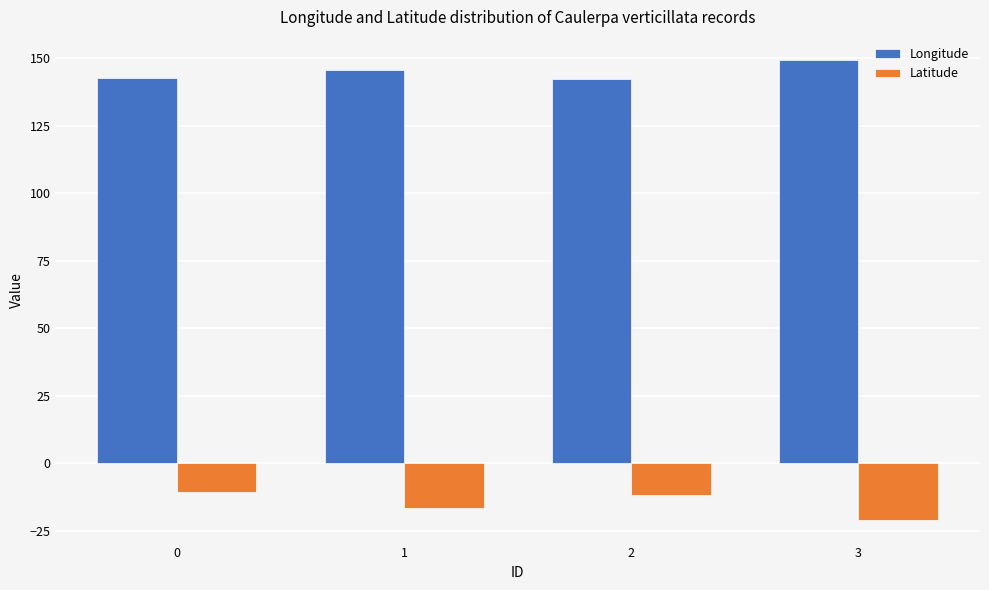

At how many categories does at least one series exceed 106?

4